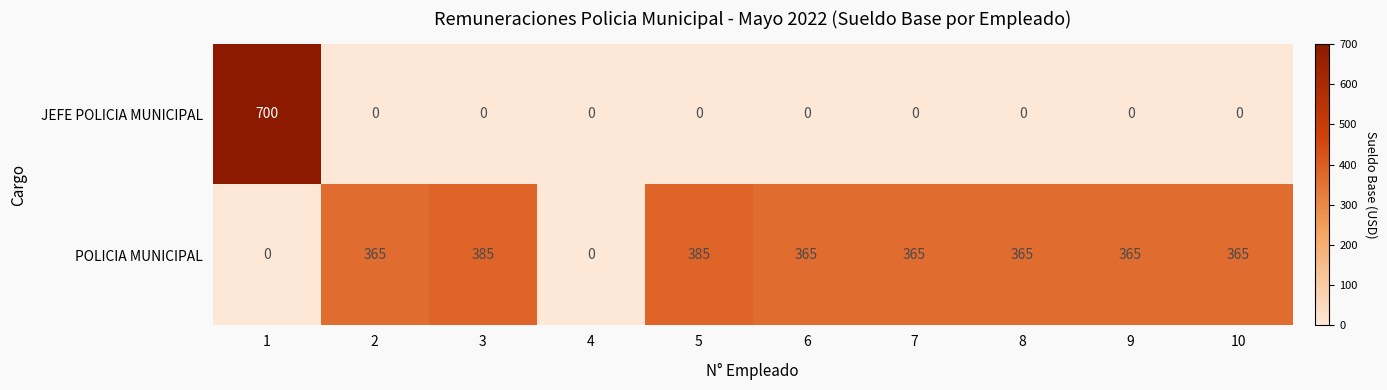

What is the maximum value shown in the chart?

700